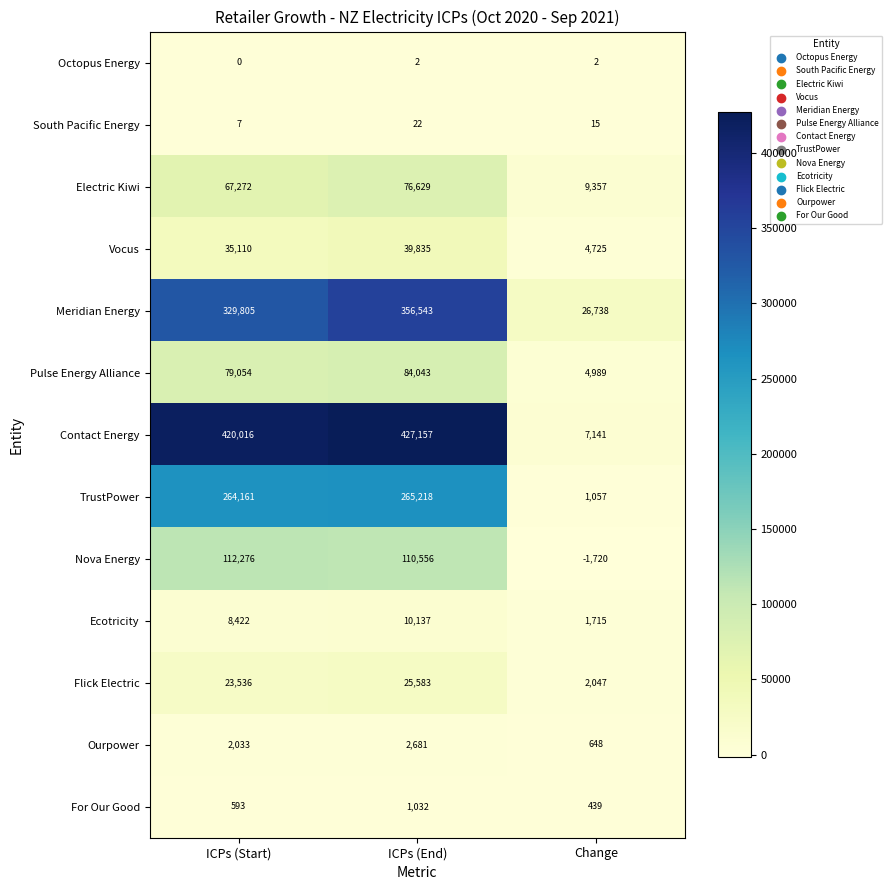

Which category has the highest value in the Flick Electric series?

ICPs (End)